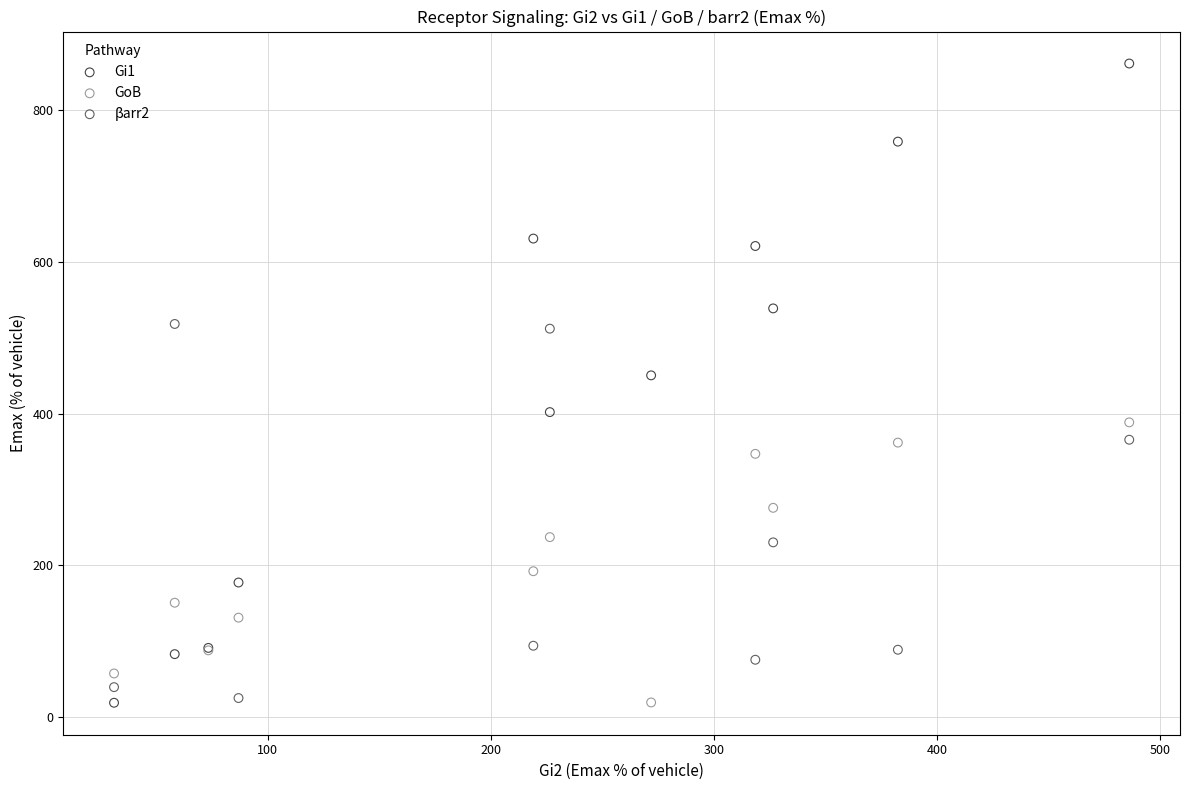

Which series reaches the maximum Y coordinate?

Gi1